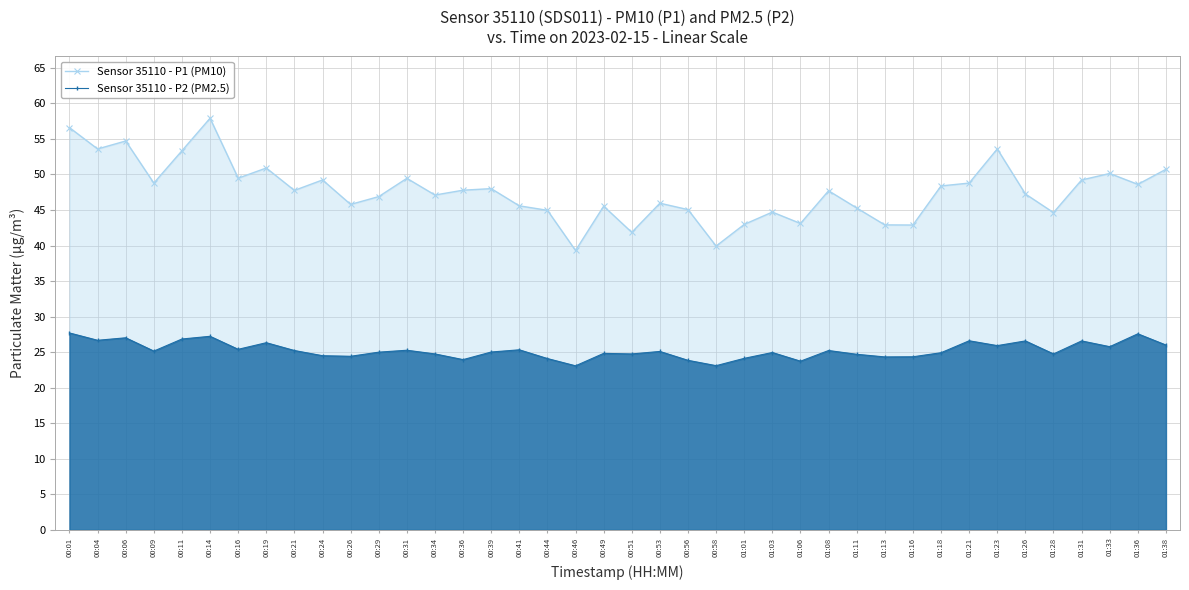

True or false: Sensor 35110 - P1 (PM10) has more than 0 points higher than both neighbors.

True